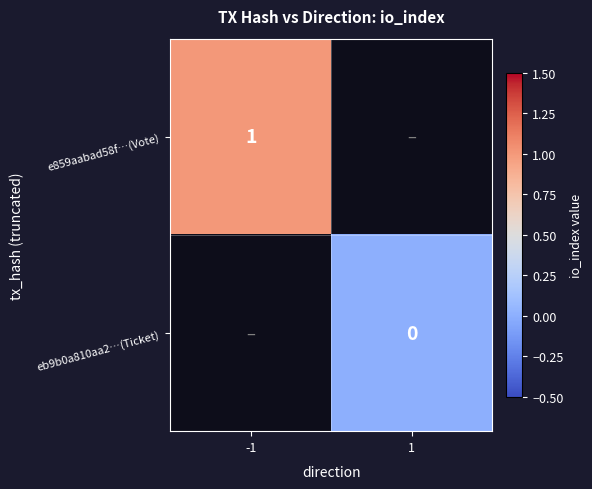

The value of e859aabad58f…(Vote) at -1 is 1. True or false?

True